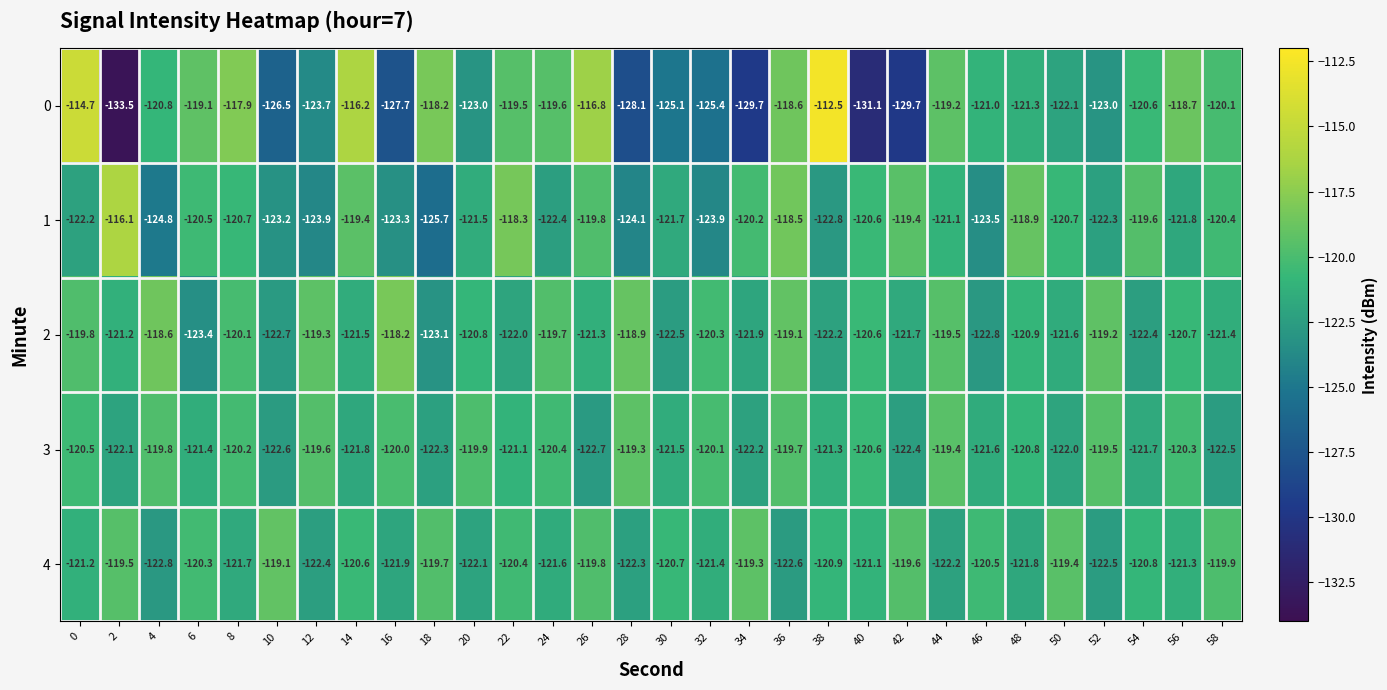

What is the sum of all 1 values?

-3641.3